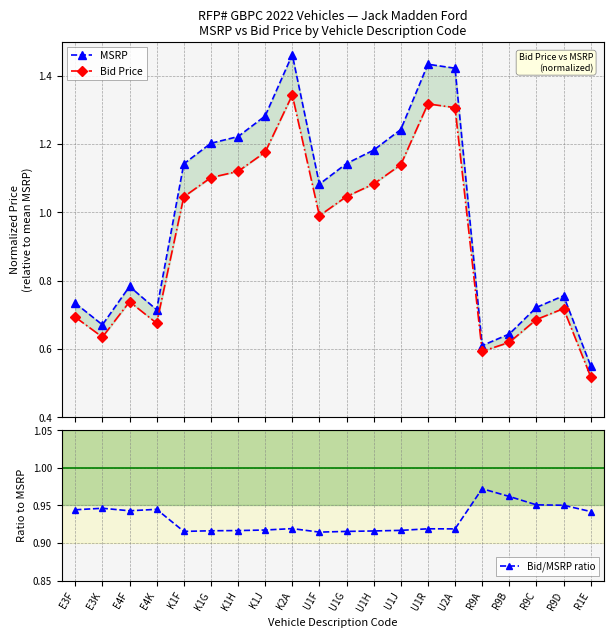

Which series ends up on top after the final intersection of Bid/MSRP ratio and MSRP?

Bid/MSRP ratio